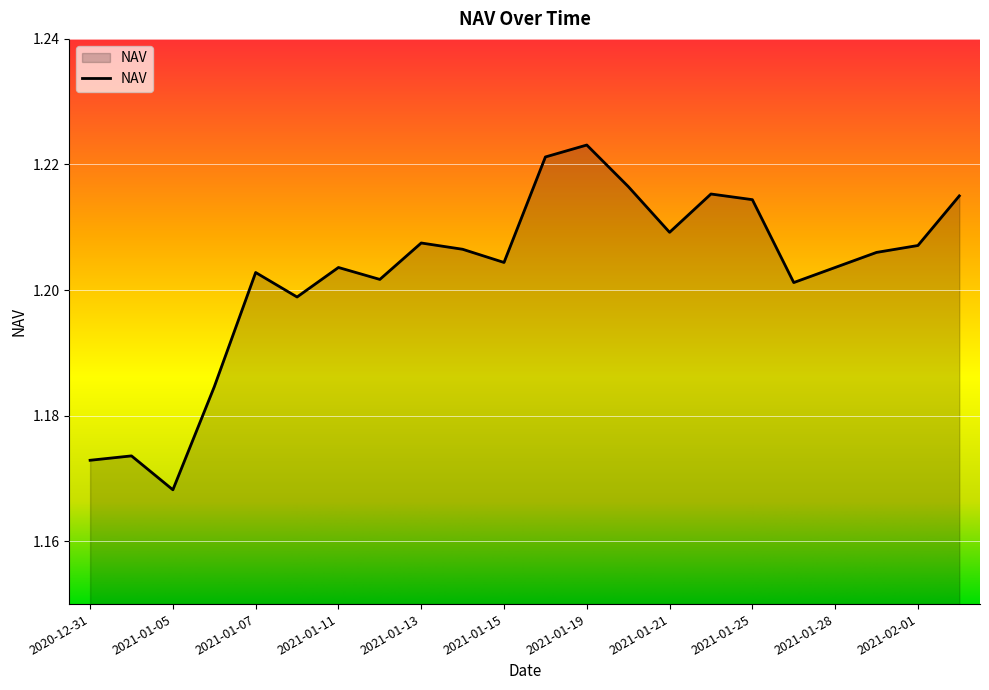

How many lines are shown in the chart?

1